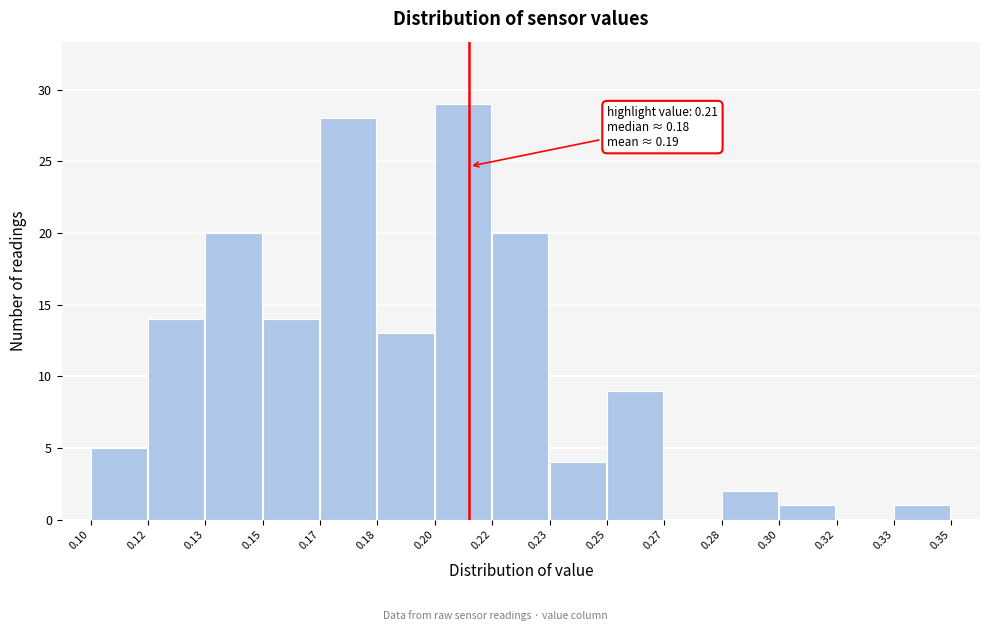

Reading left to right, transcribe all the data shown in this chart.

0.10=5	0.12=14	0.13=20	0.15=14	0.17=28	0.18=13	0.20=29	0.22=20	0.23=4	0.25=9	0.27=0	0.28=2	0.30=1	0.32=0	0.33=1